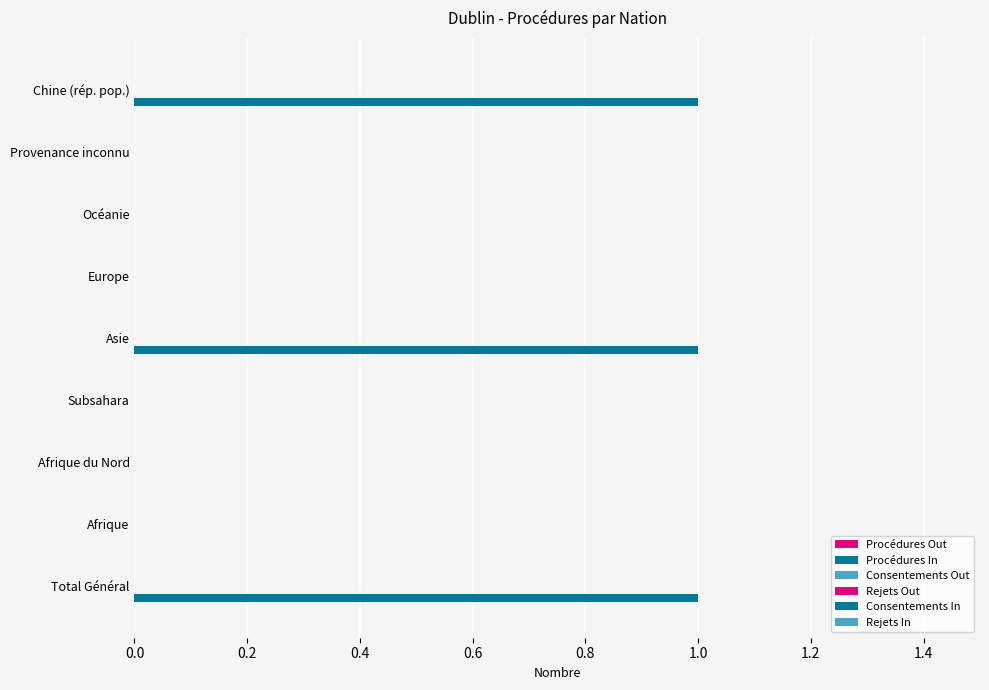

How many distinct data groups are displayed?

1